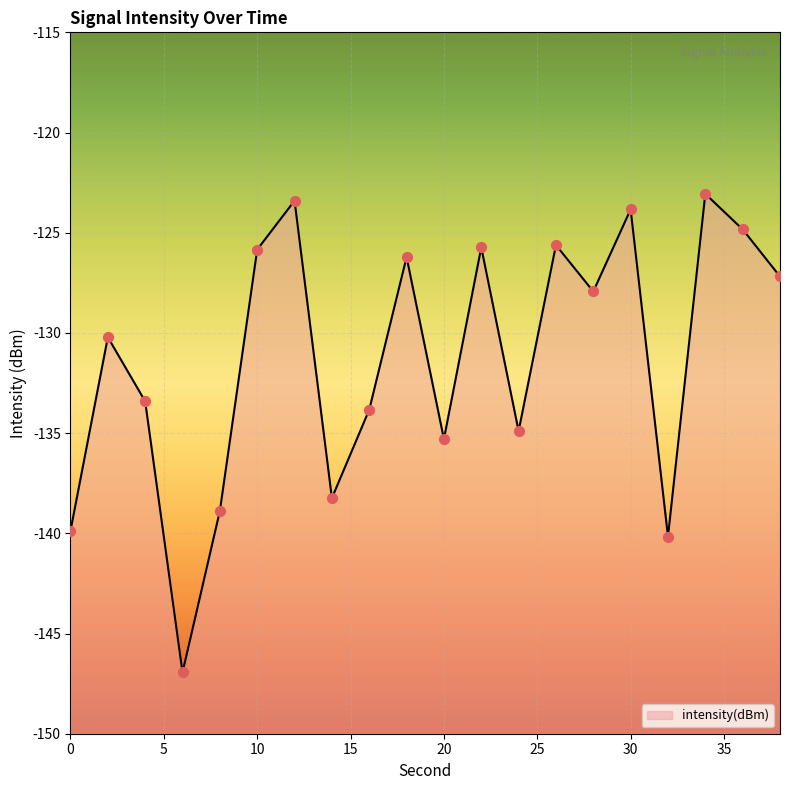

What is the change in value from 18 to 30?

+2.4